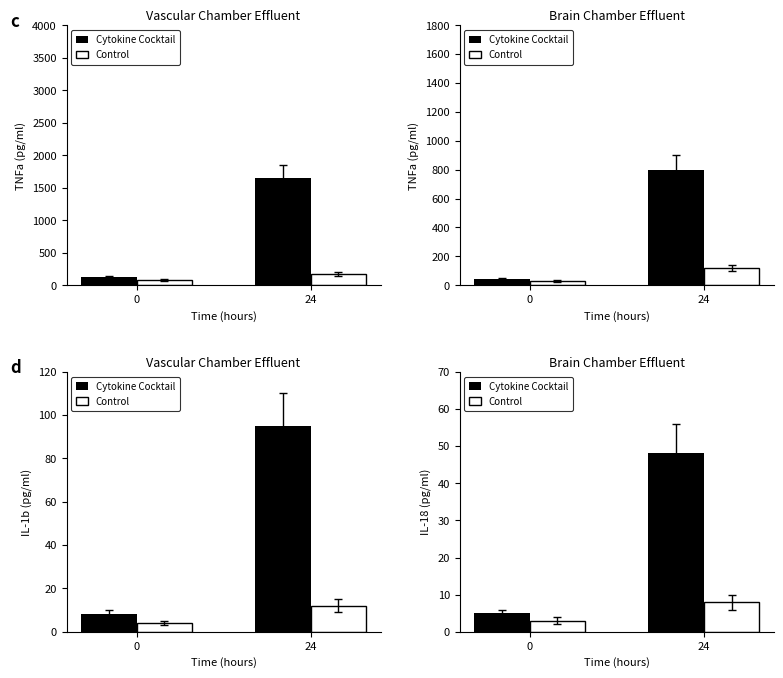

At how many categories does at least one series exceed 27?

1